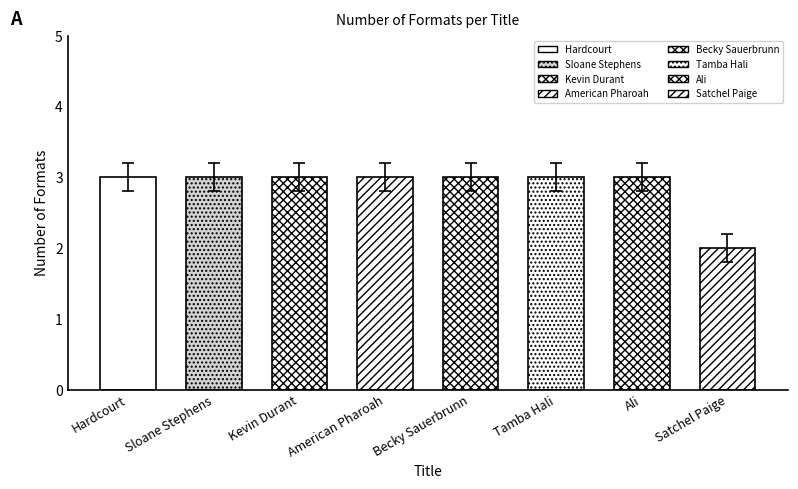

What is the label of the 5th bar from the left?

Becky Sauerbrunn